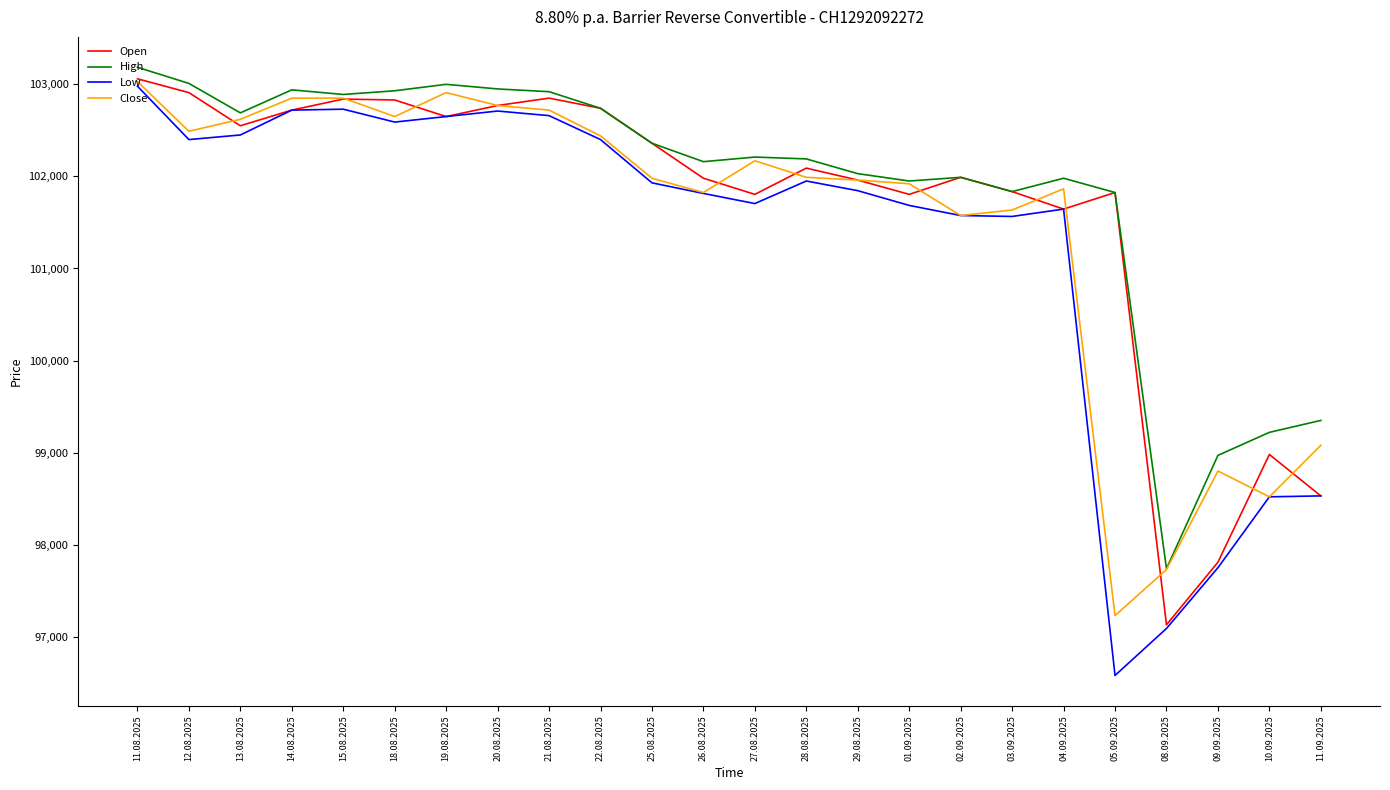

At which category does the chart reach its peak across all series?

11.08.2025